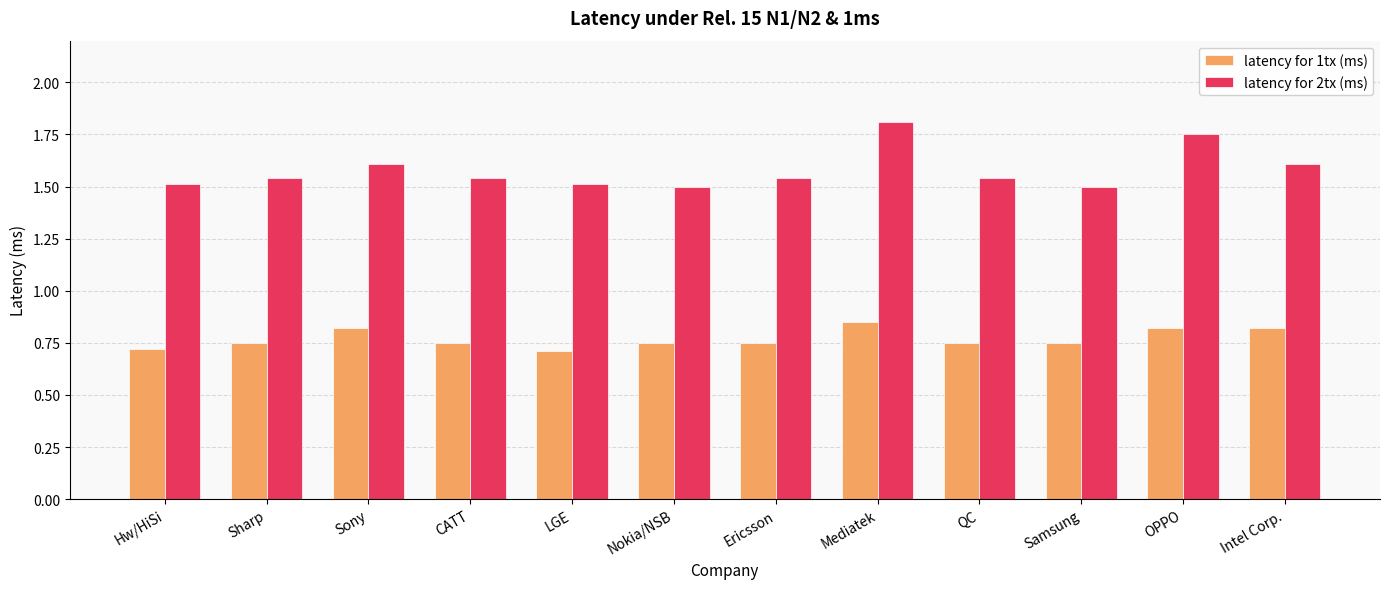

How many bars are there in each group?

2